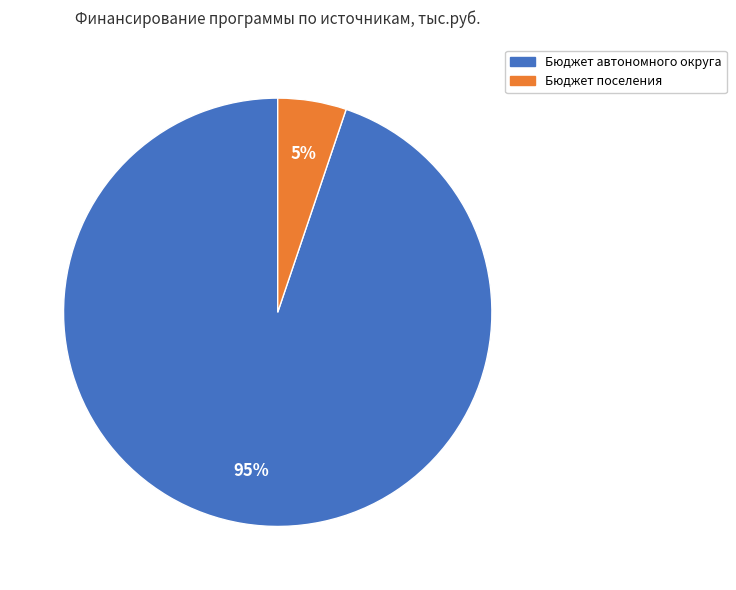

How many slices are in this pie chart?

2